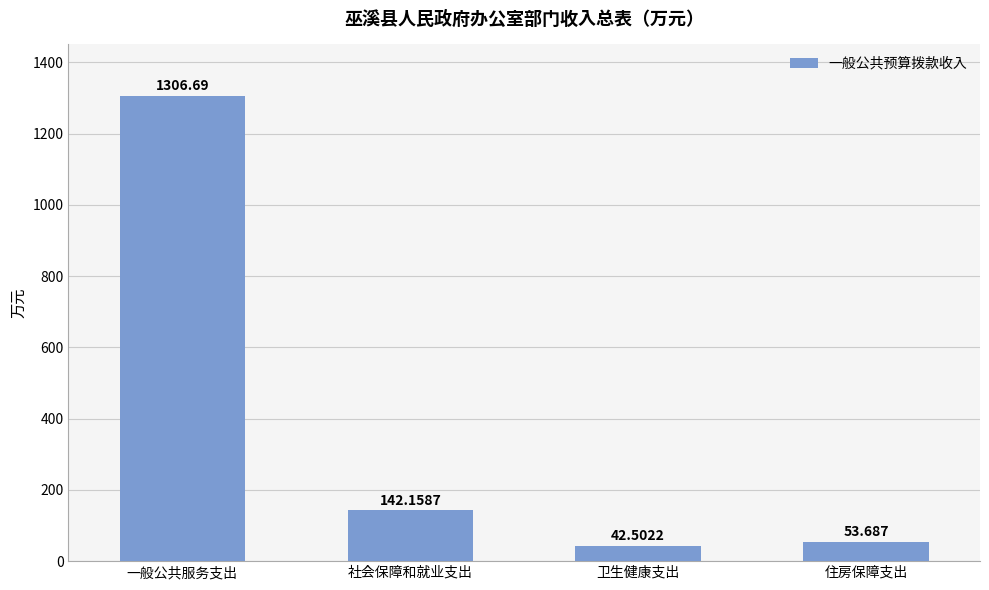

What is the greatest value displayed?

1306.7